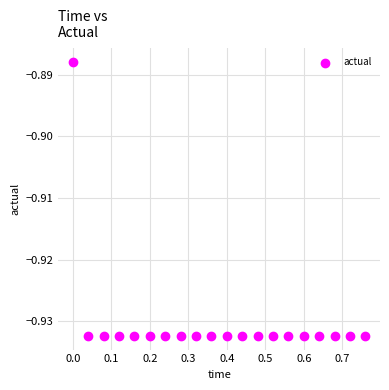

What is the range of X values (max minus min)?

0.8